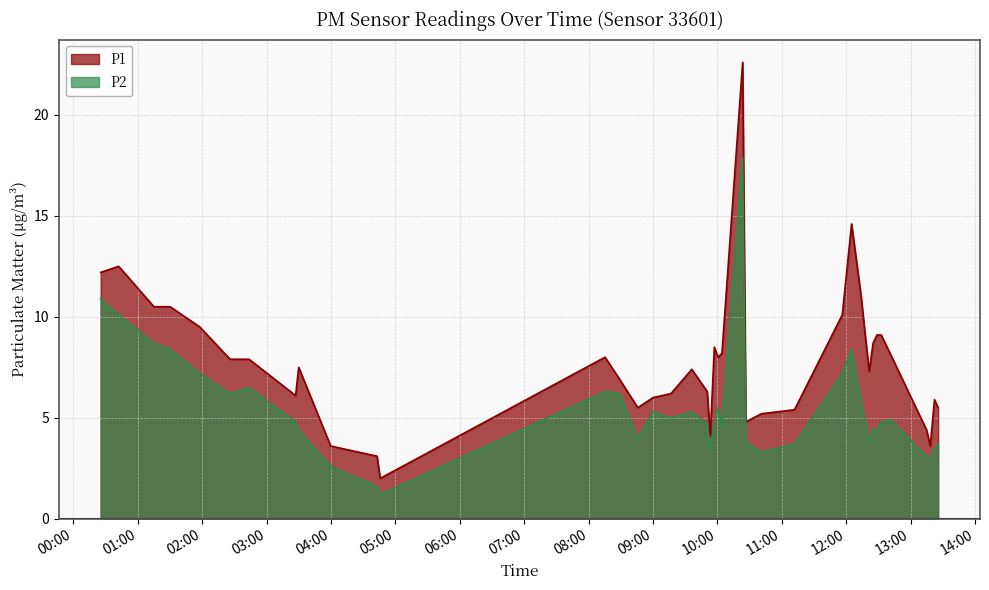

What is the label of the 38th point from the right?

2022-10-16T01:15:06